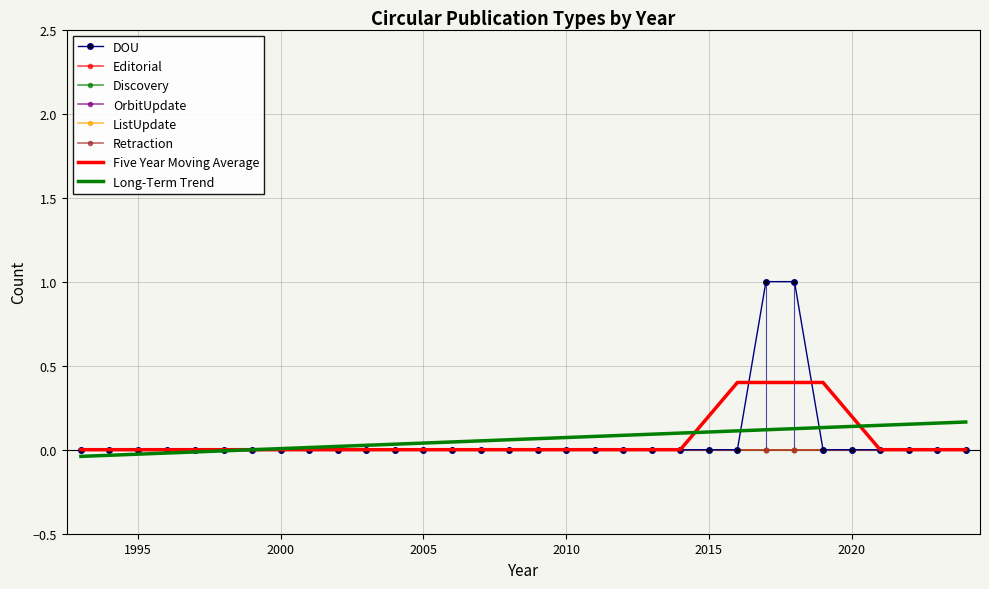

At how many categories does at least one series exceed 0?

2